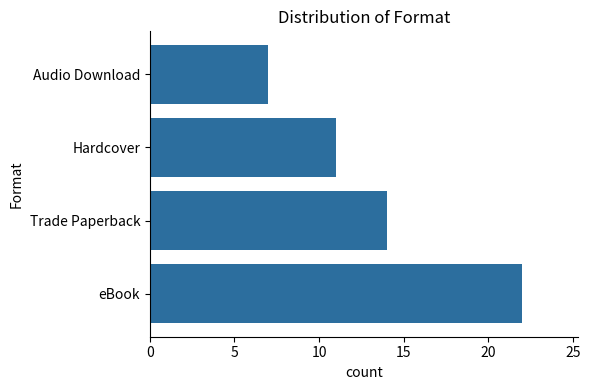

What is the change in value from Trade Paperback to Audio Download?

-7